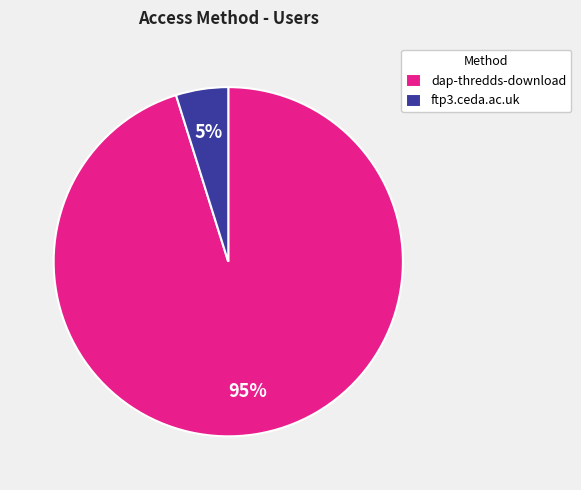

Do dap-thredds-download and ftp3.ceda.ac.uk together represent more than half of the pie?

Yes